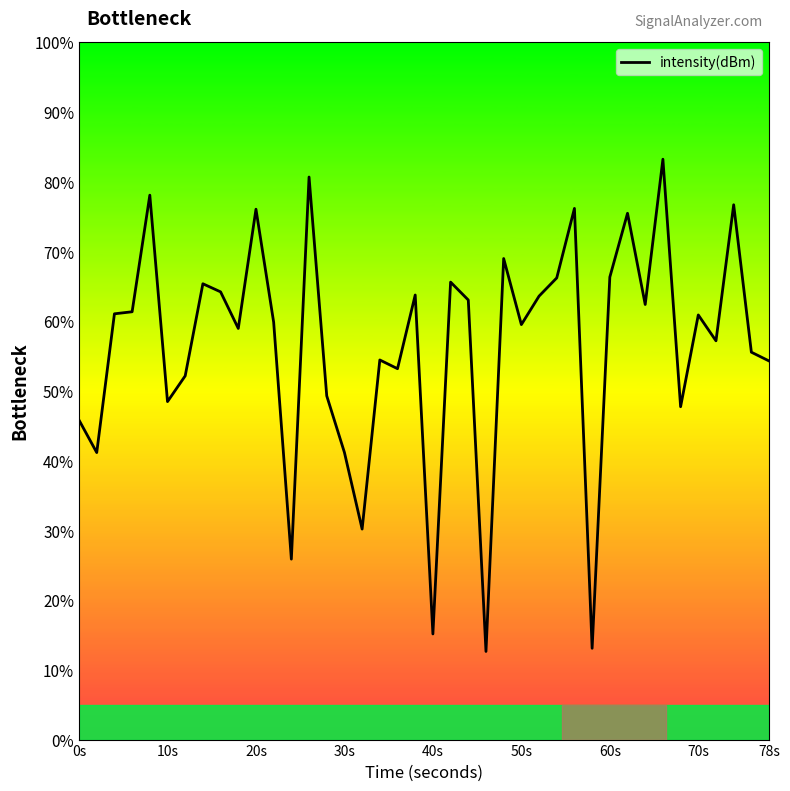

What is the minimum value shown in the chart?

12.6